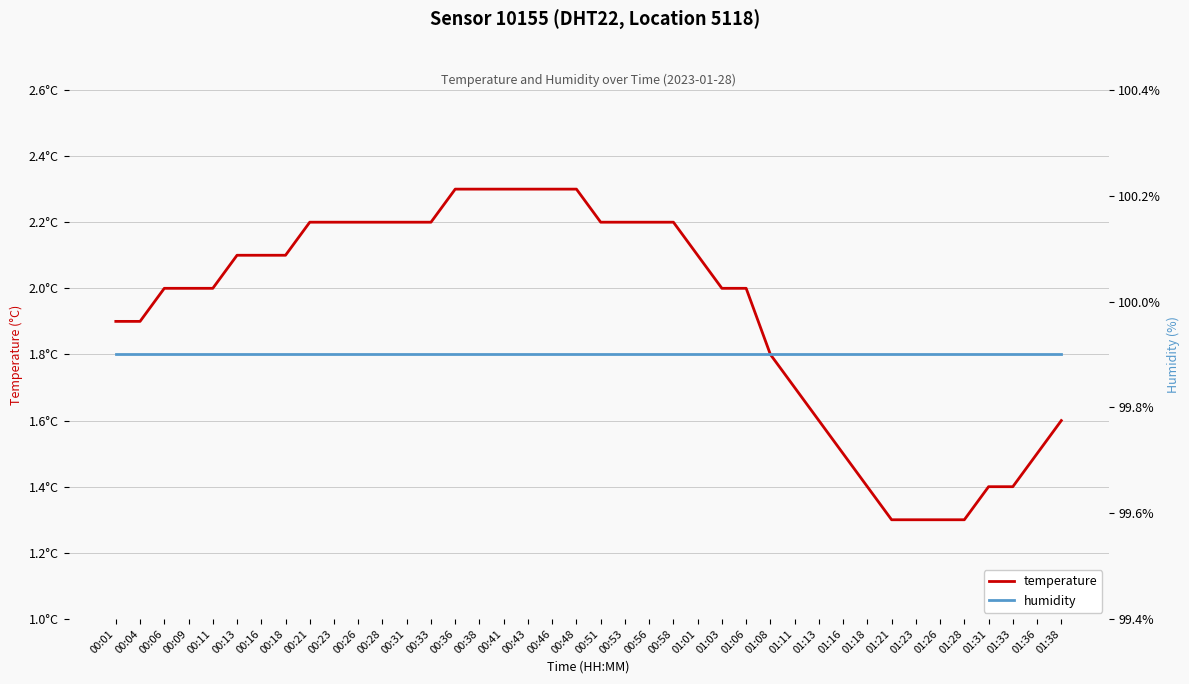

List the series in order of their peak value, highest first.

humidity, temperature